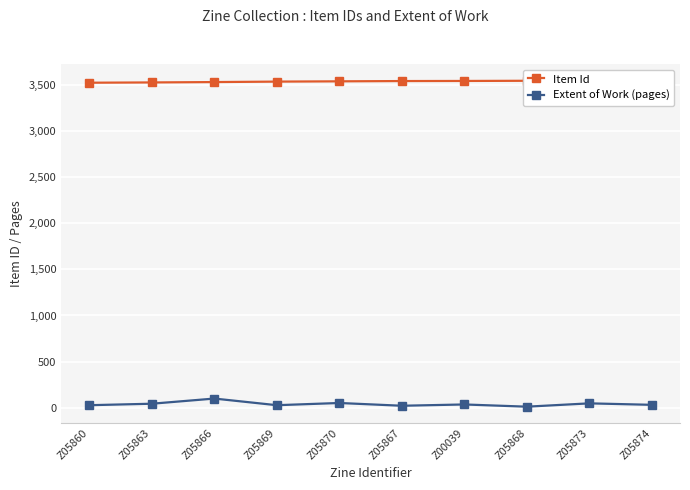

Reading right to left, transcribe all the data shown in this chart.

Item Id: Z05874=3548	Z05873=3546	Z05868=3543	Z00039=3541	Z05867=3540	Z05870=3537	Z05869=3534	Z05866=3529	Z05863=3525	Z05860=3522
Extent of Work (pages): Z05874=32	Z05873=48	Z05868=12	Z00039=36	Z05867=22	Z05870=52	Z05869=28	Z05866=100	Z05863=44	Z05860=28